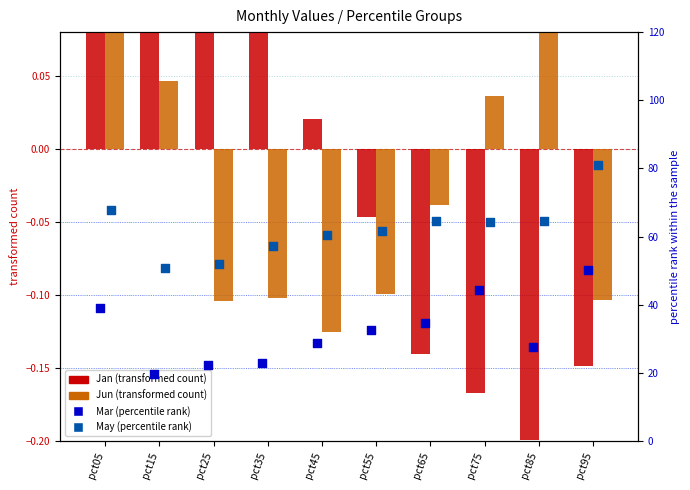

Which series has the widest spread of Y values?

Mar (rank)